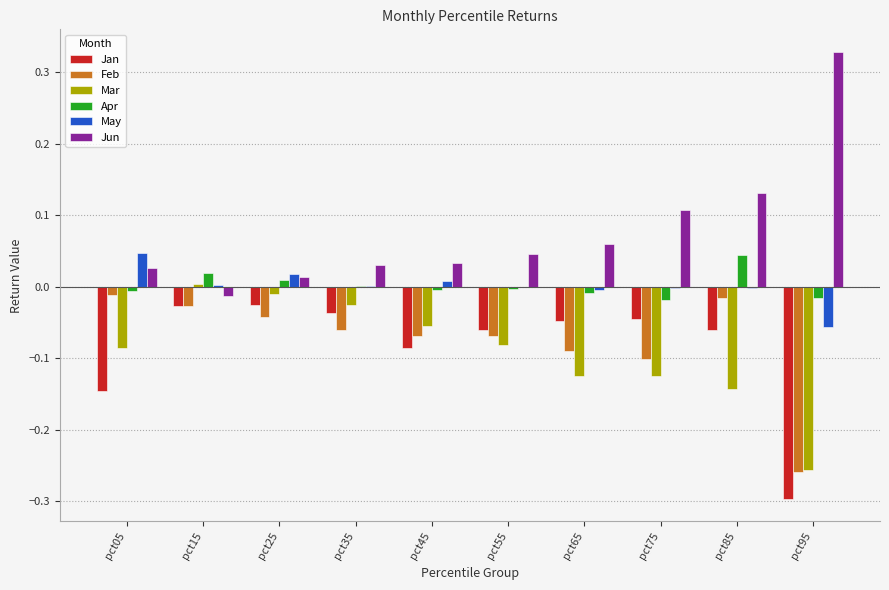

Does the chart contain stacked bars?

No